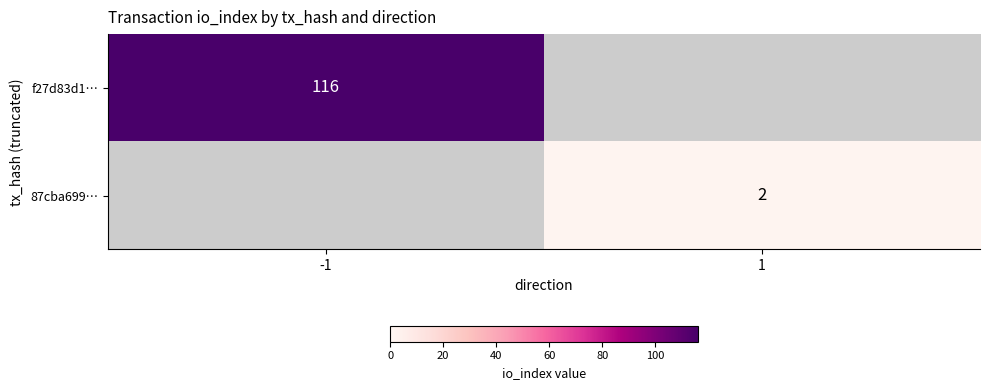

The value of 87cba699… at 1 is 2. True or false?

True